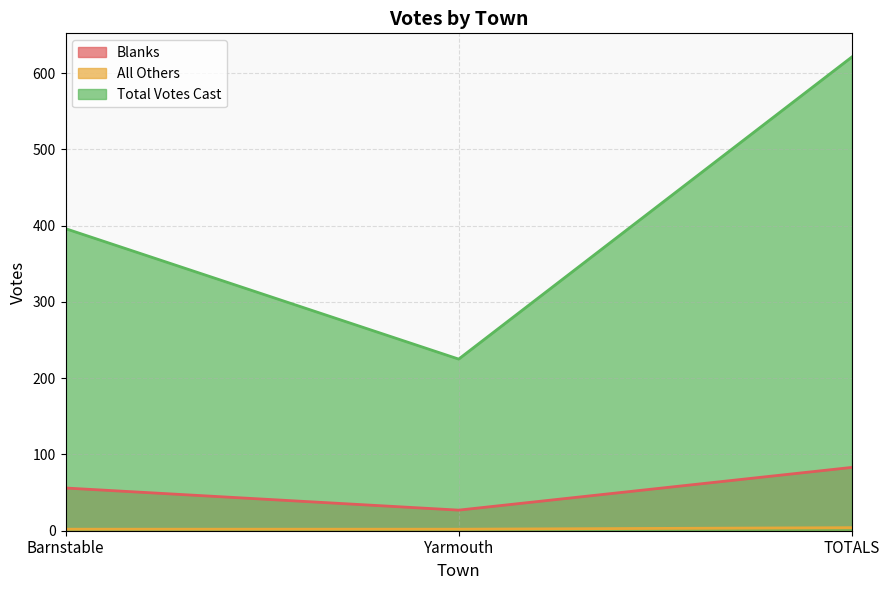

How many data points in Blanks are above 56?

1